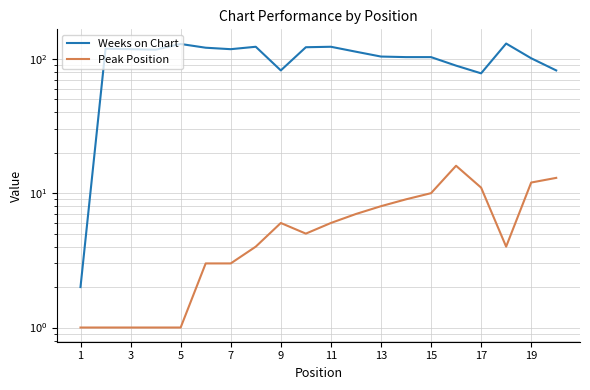

At how many categories does at least one series exceed 9?

19